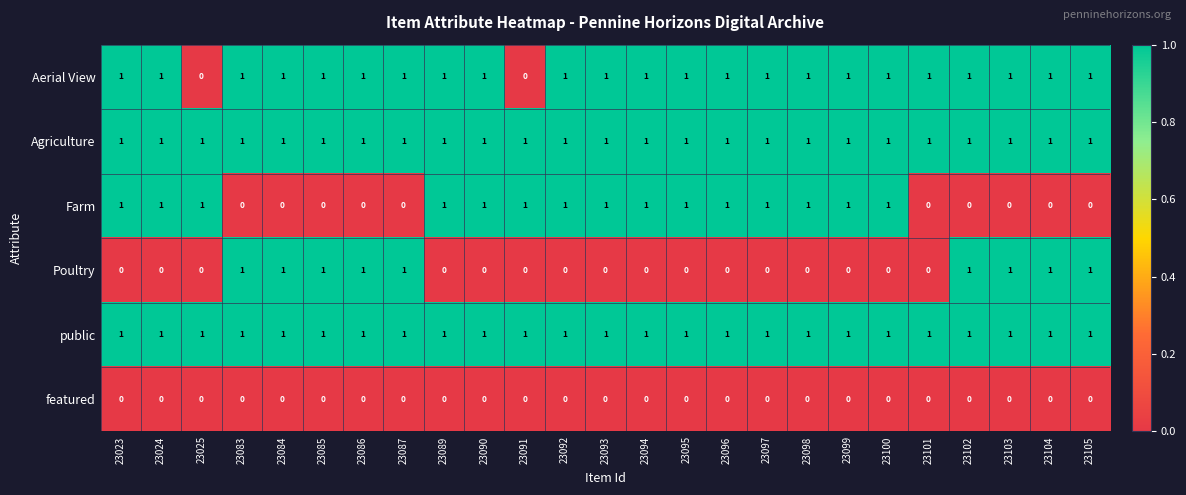

What is the total value across all series at 23085?

4